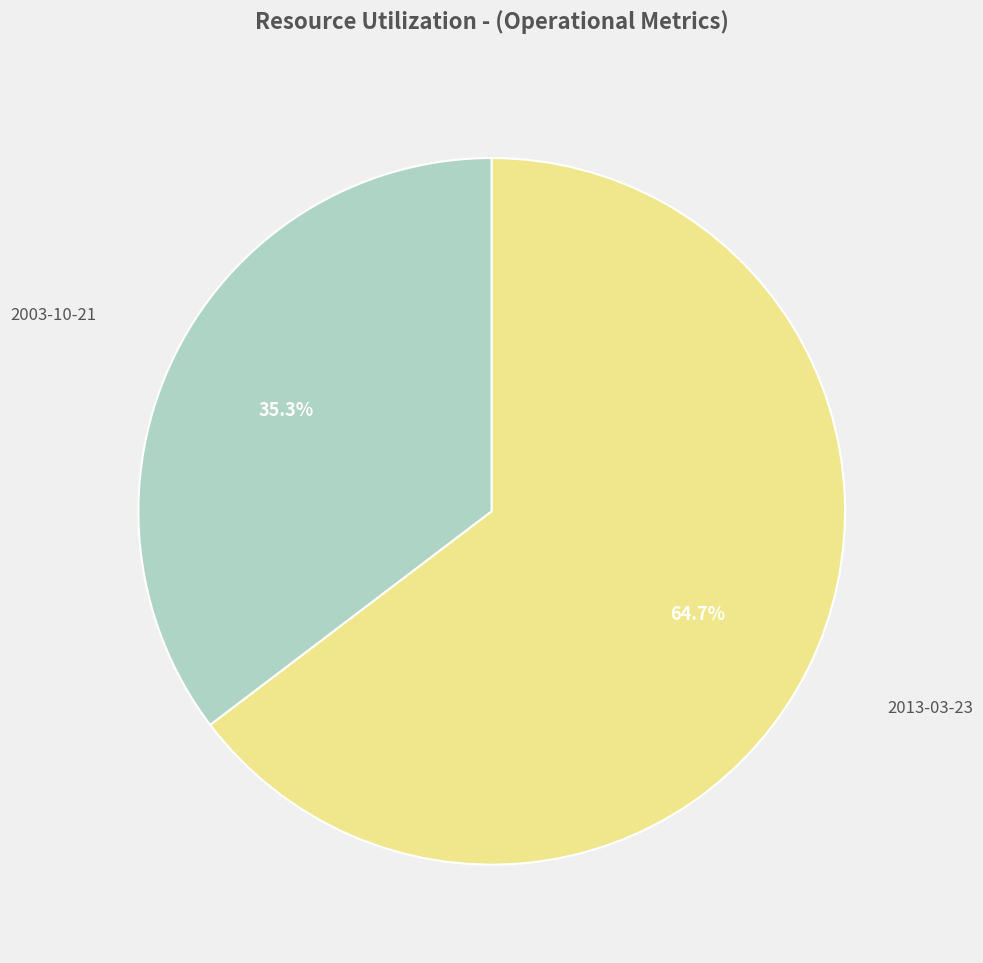

Combined, do 2013-03-23 and 2003-10-21 account for over 50%?

Yes